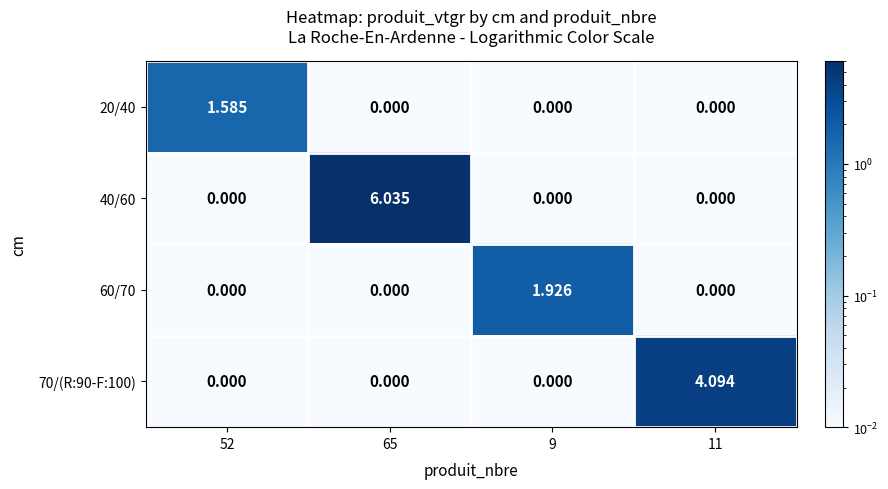

At which category does the chart reach its peak across all series?

65